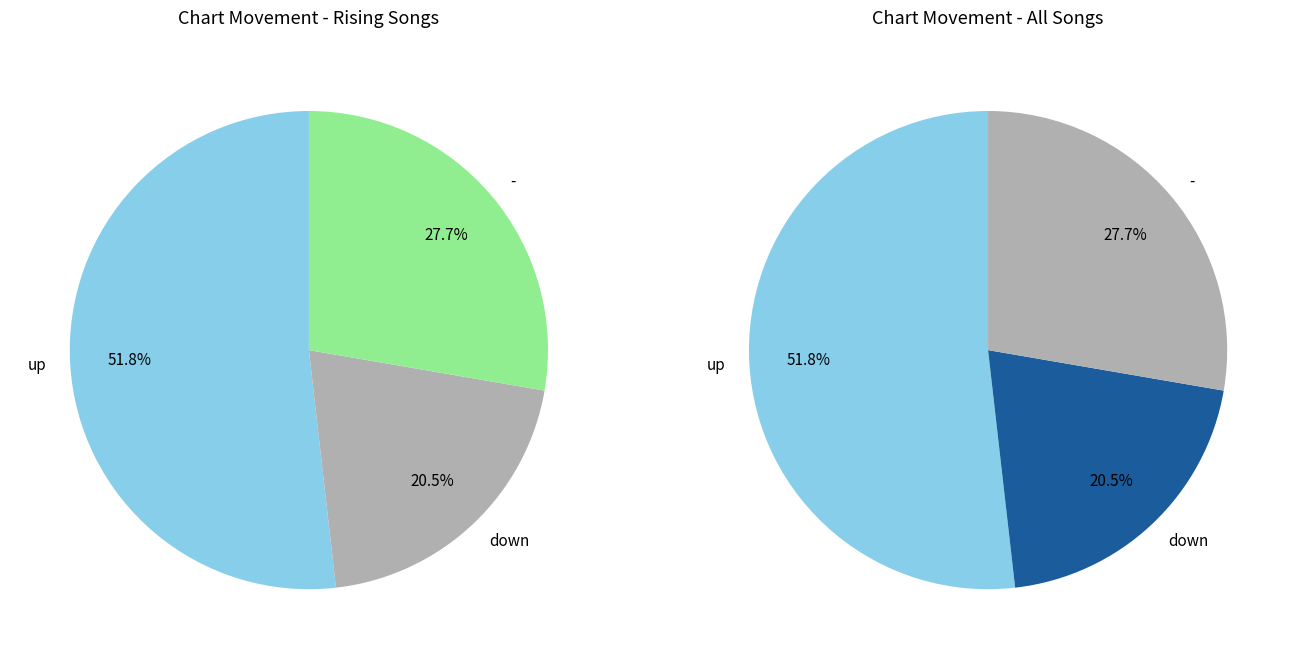

Which category has the biggest portion of the pie?

up